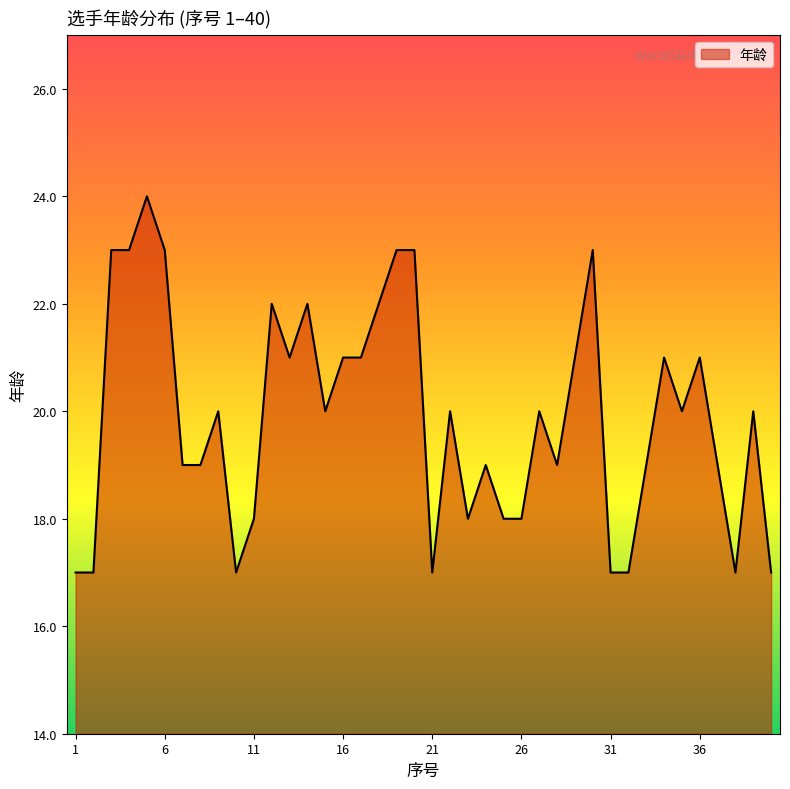

What is the sum of all values?

796